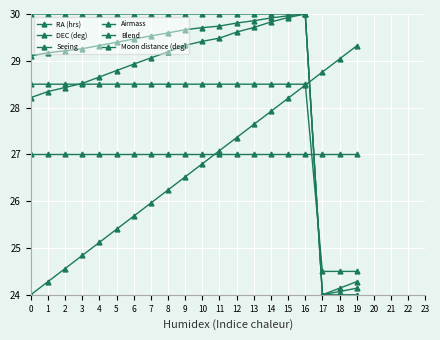

The value of Airmass at 1 is 8.4. True or false?

False